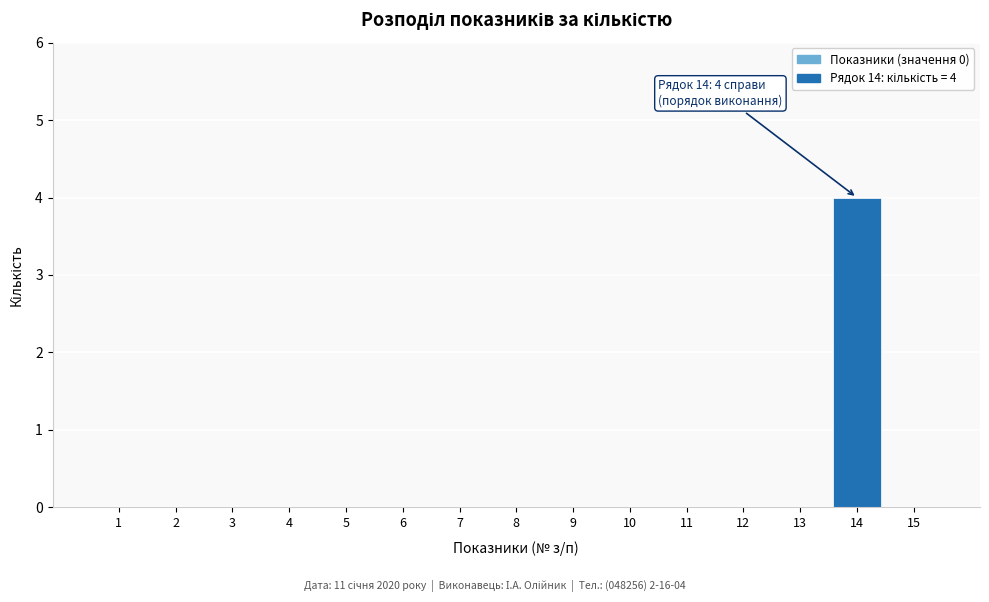

Reading left to right, extract all data points from this chart.

1=0	2=0	3=0	4=0	5=0	6=0	7=0	8=0	9=0	10=0	11=0	12=0	13=0	14=4	15=0